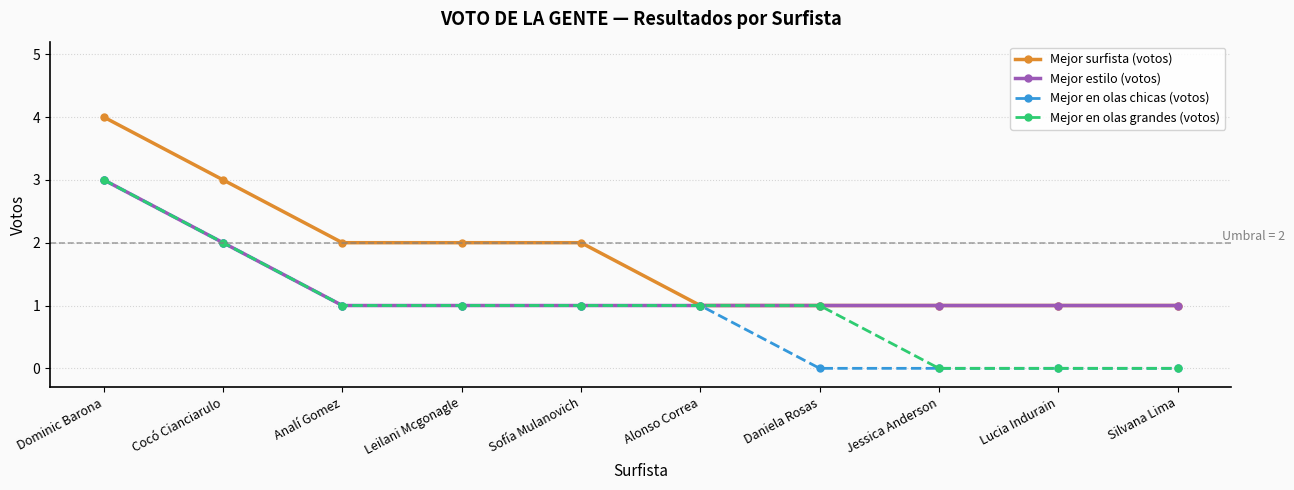

What is the label of the 3rd point from the right?

Jessica Anderson